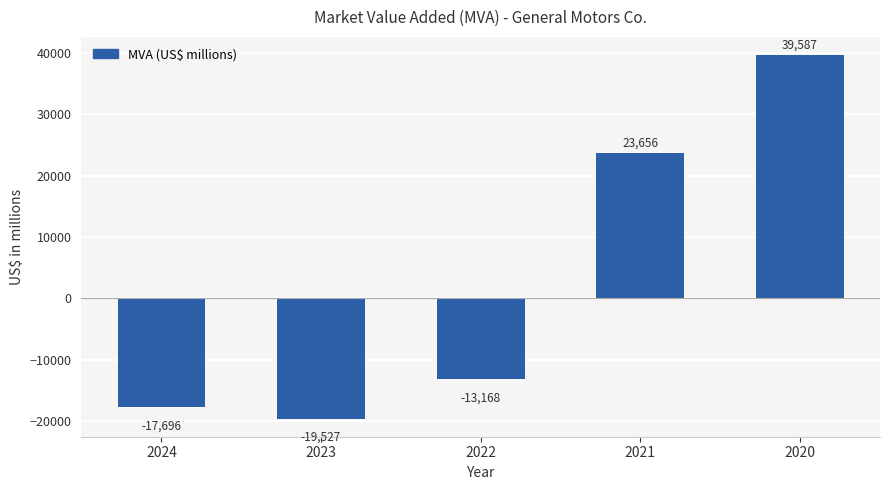

What is the greatest value displayed?

39587